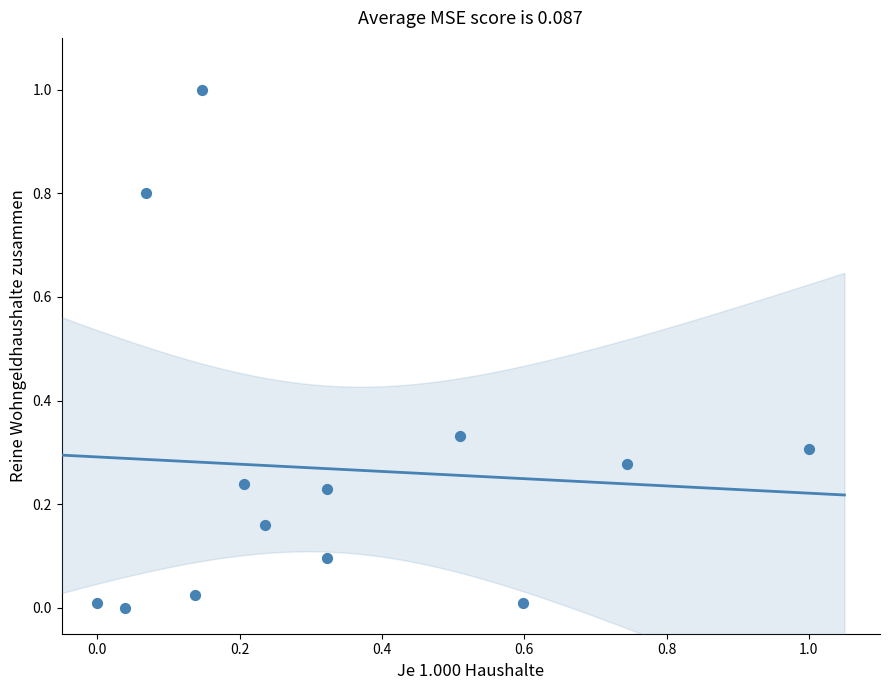

What is the range of X values (max minus min)?

1.0